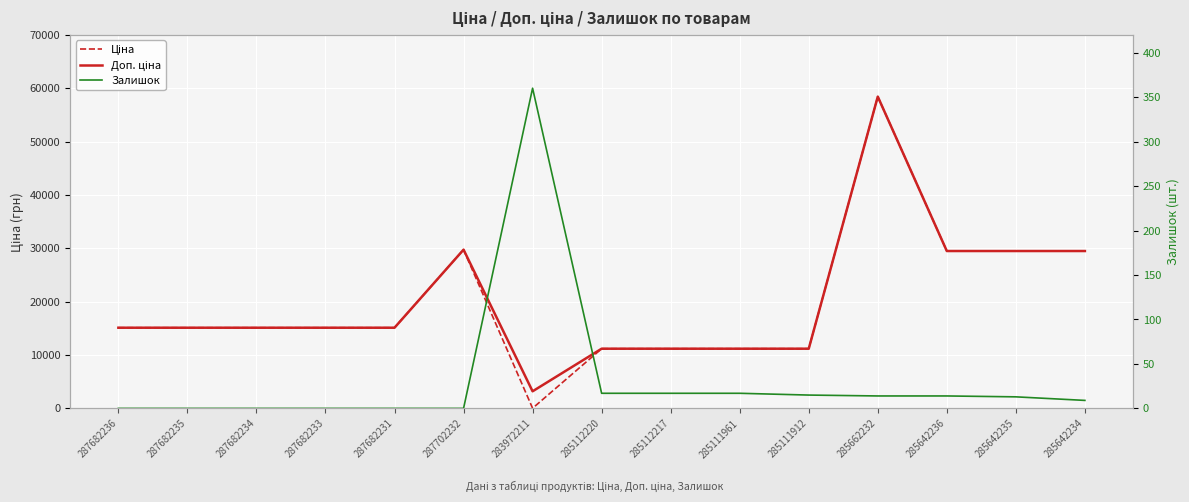

What value does the Ціна series have at 287682231?

15120.0